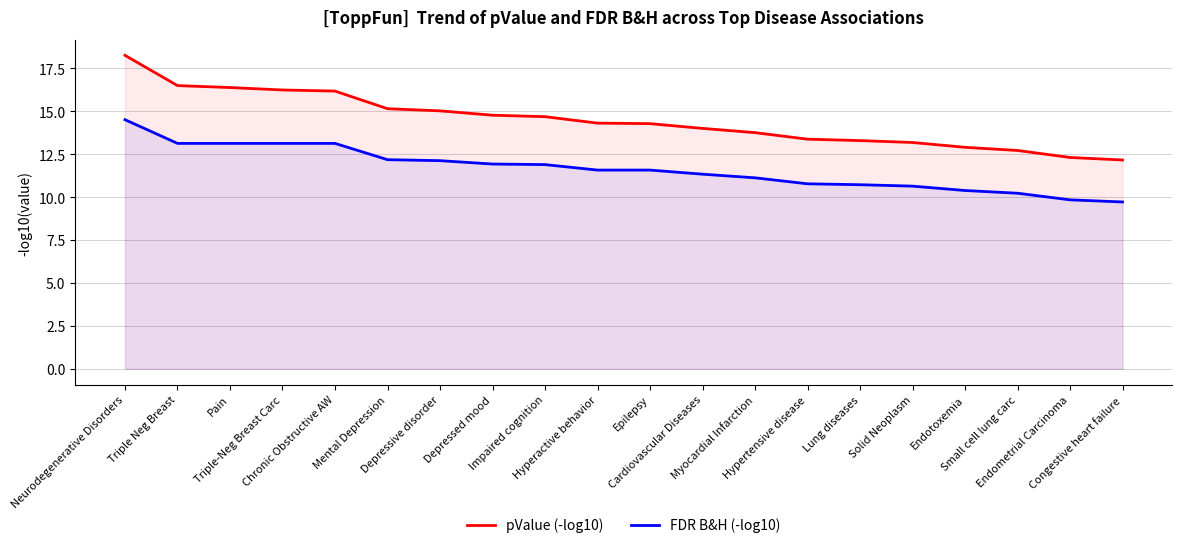

Rank the categories by FDR B&H (-log10) value from lowest to highest.

Congestive heart failure, Endometrial Carcinoma, Small cell lung carc, Endotoxemia, Solid Neoplasm, Lung diseases, Hypertensive disease, Myocardial Infarction, Cardiovascular Diseases, Hyperactive behavior, Epilepsy, Impaired cognition, Depressed mood, Depressive disorder, Mental Depression, Triple Neg Breast, Pain, Triple-Neg Breast Carc, Chronic Obstructive AW, Neurodegenerative Disorders